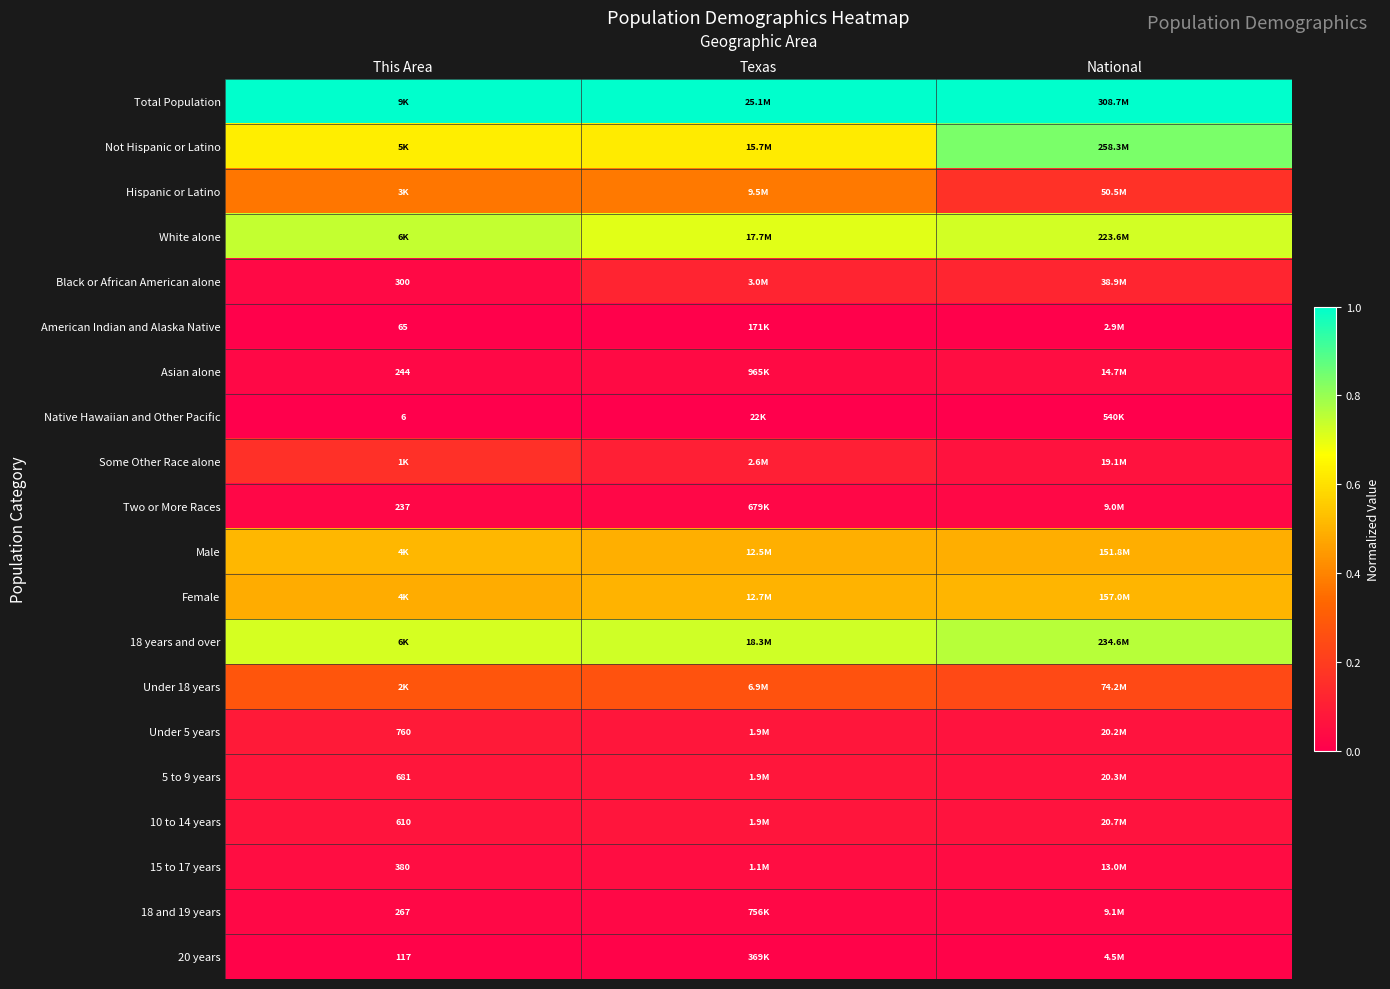

Rank the series at This Area from lowest to highest value.

Native Hawaiian and Other Pacific, American Indian and Alaska Native, 20 years, Two or More Races, Asian alone, 18 and 19 years, Black or African American alone, 15 to 17 years, 10 to 14 years, 5 to 9 years, Under 5 years, Some Other Race alone, Under 18 years, Hispanic or Latino, Female, Male, Not Hispanic or Latino, 18 years and over, White alone, Total Population